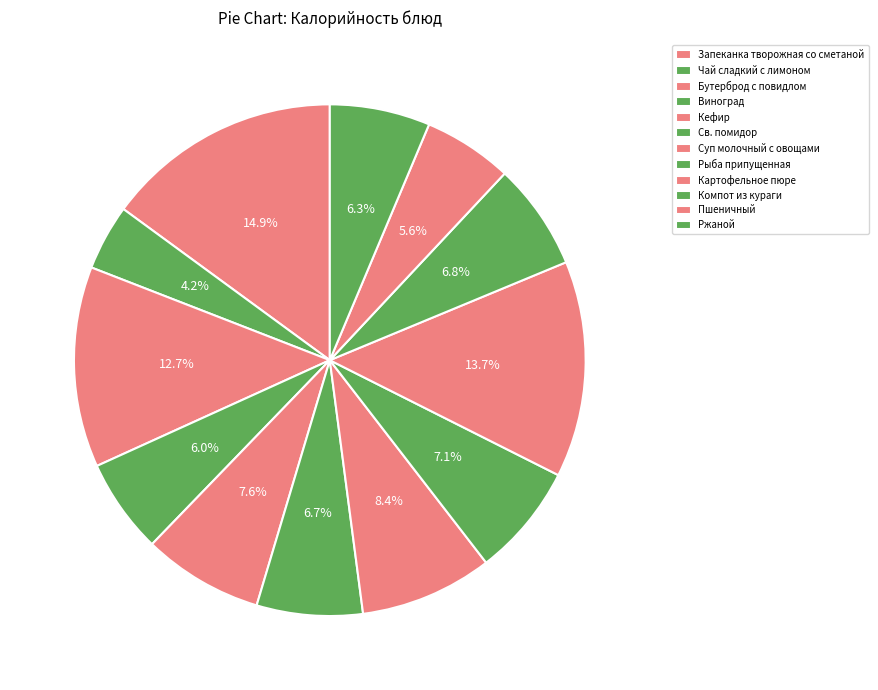

Is it true that Чай сладкий с лимоном is 4% of the pie?

True